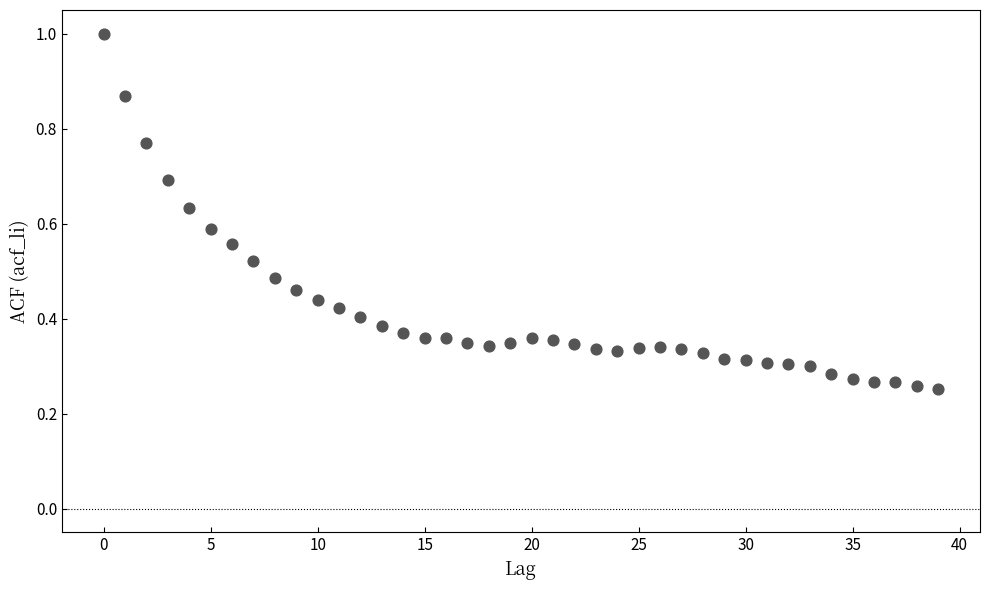

What is the range of Y values (max minus min)?

0.7